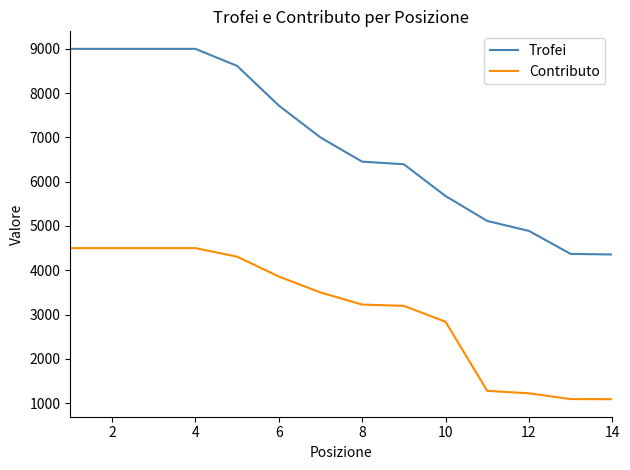

List the series in order of their overall mean, highest first.

Trofei, Contributo